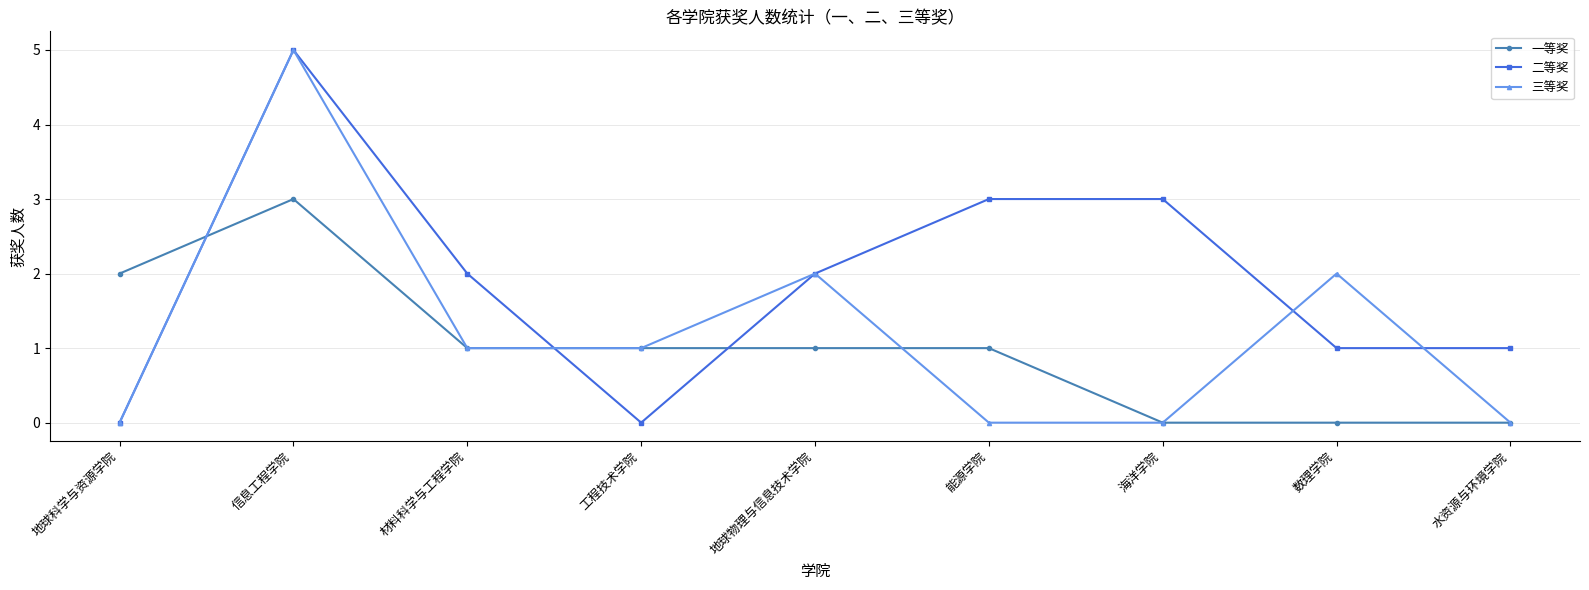

Count the number of categories in the chart.

9